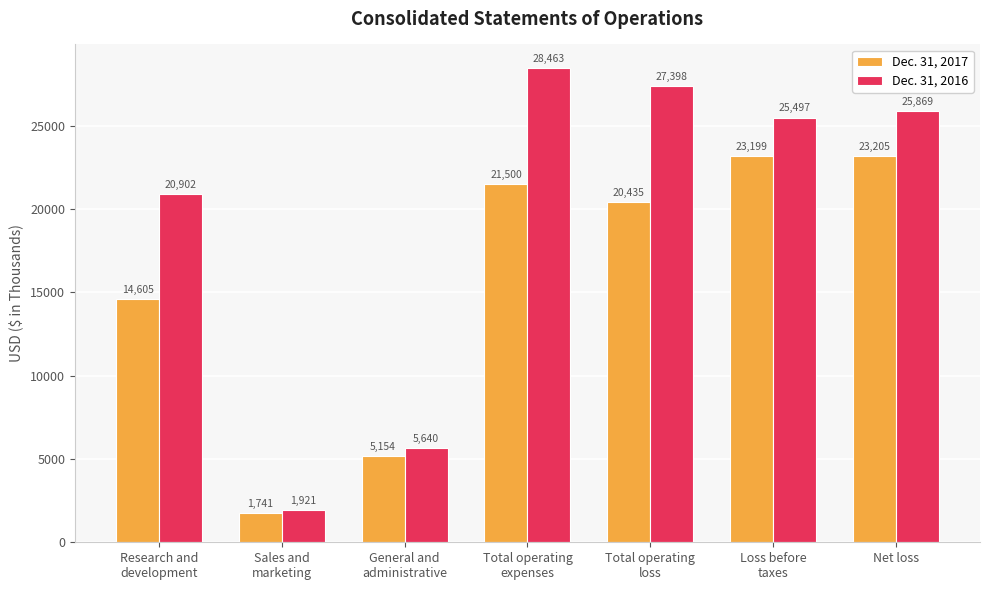

Reading right to left, extract all data points from this chart.

Dec. 31, 2017: 23205	23199	20435	21500	5154	1741	14605
Dec. 31, 2016: 25869	25497	27398	28463	5640	1921	20902